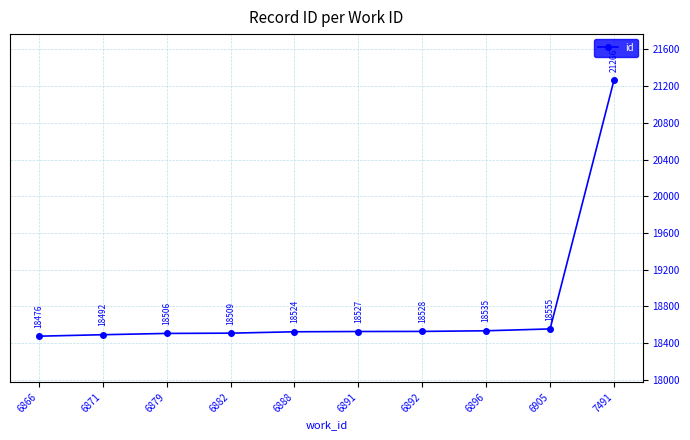

How many lines are shown in the chart?

1